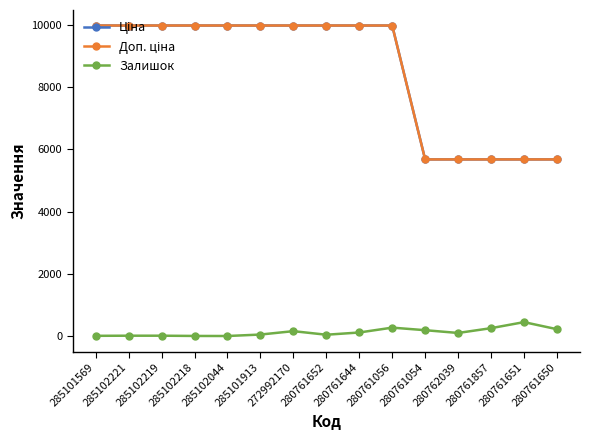

What is the label of the 6th point from the left?

285101913